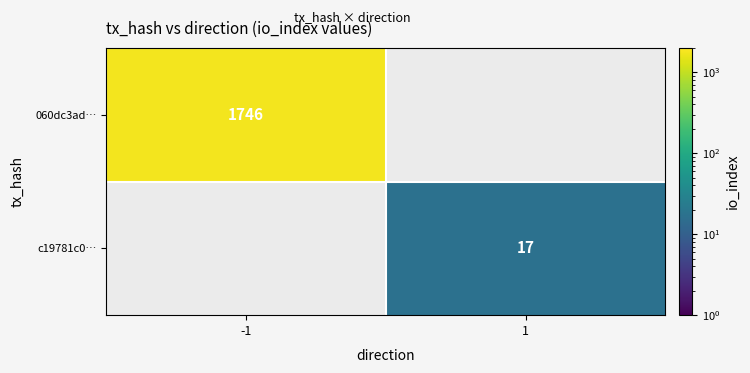

The value of 060dc3ad… at -1 is 807. True or false?

False